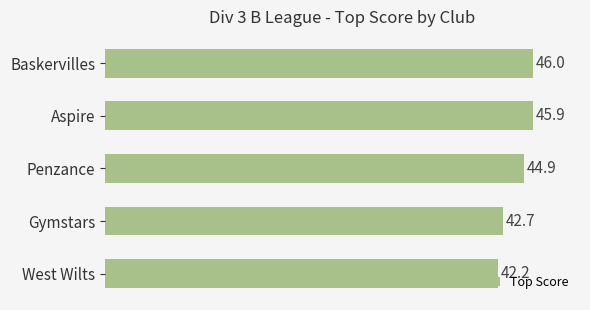

List the labels in order of value, smallest first.

West Wilts, Gymstars, Penzance, Aspire, Baskervilles